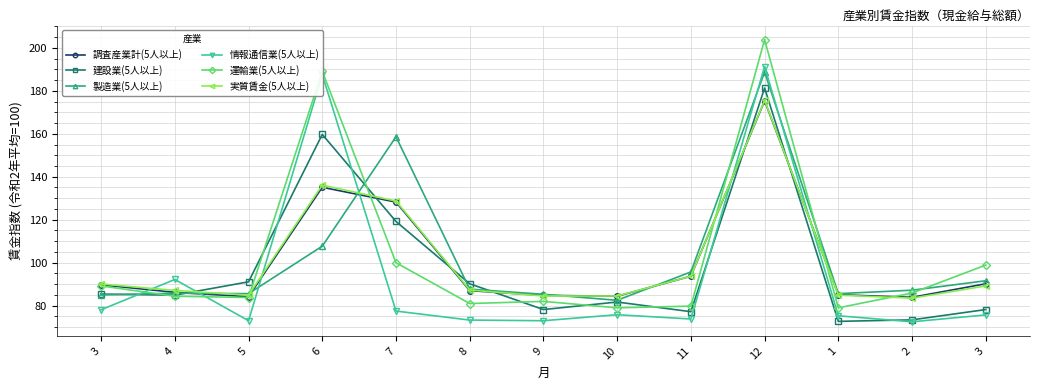

How many values in the 建設業(5人以上) series are below 84?

6